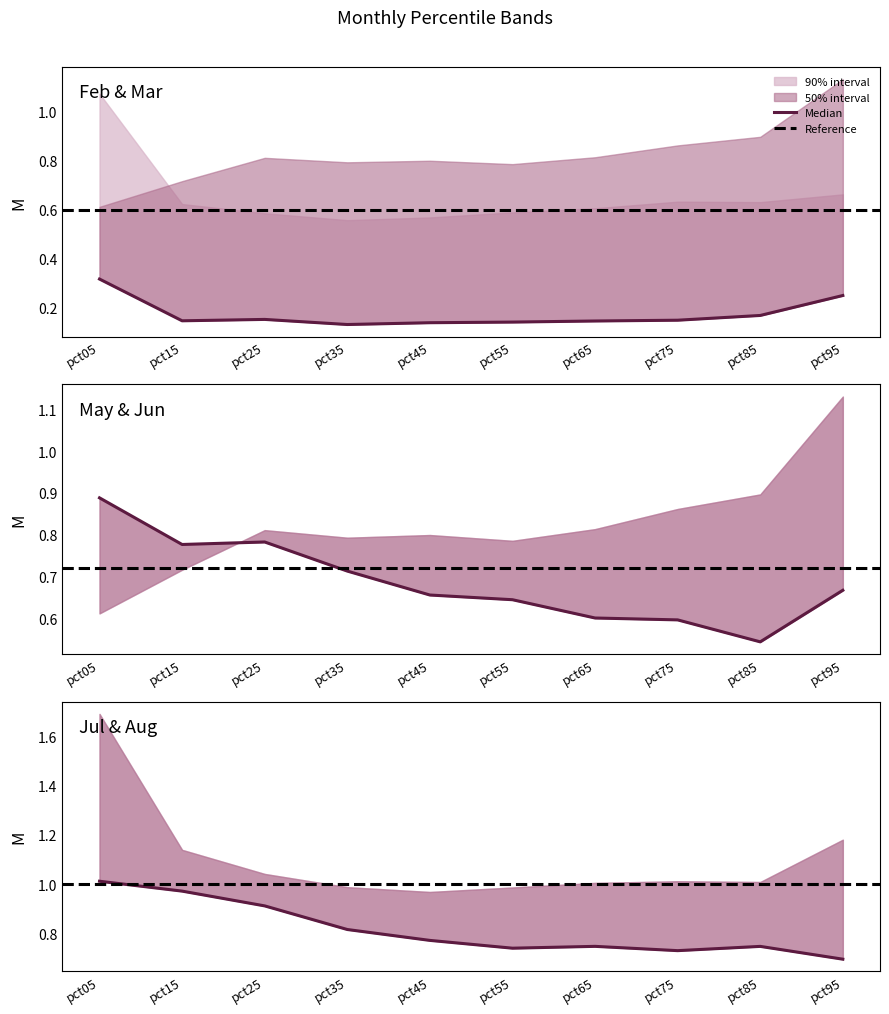

At how many categories does at least one series exceed 0?

10